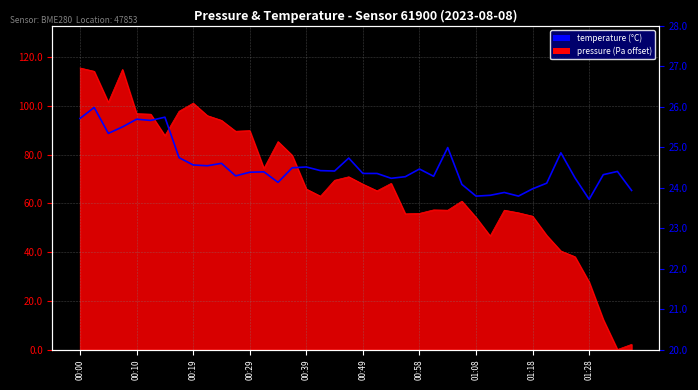

What is the difference between the second highest and second lowest values?

1.9